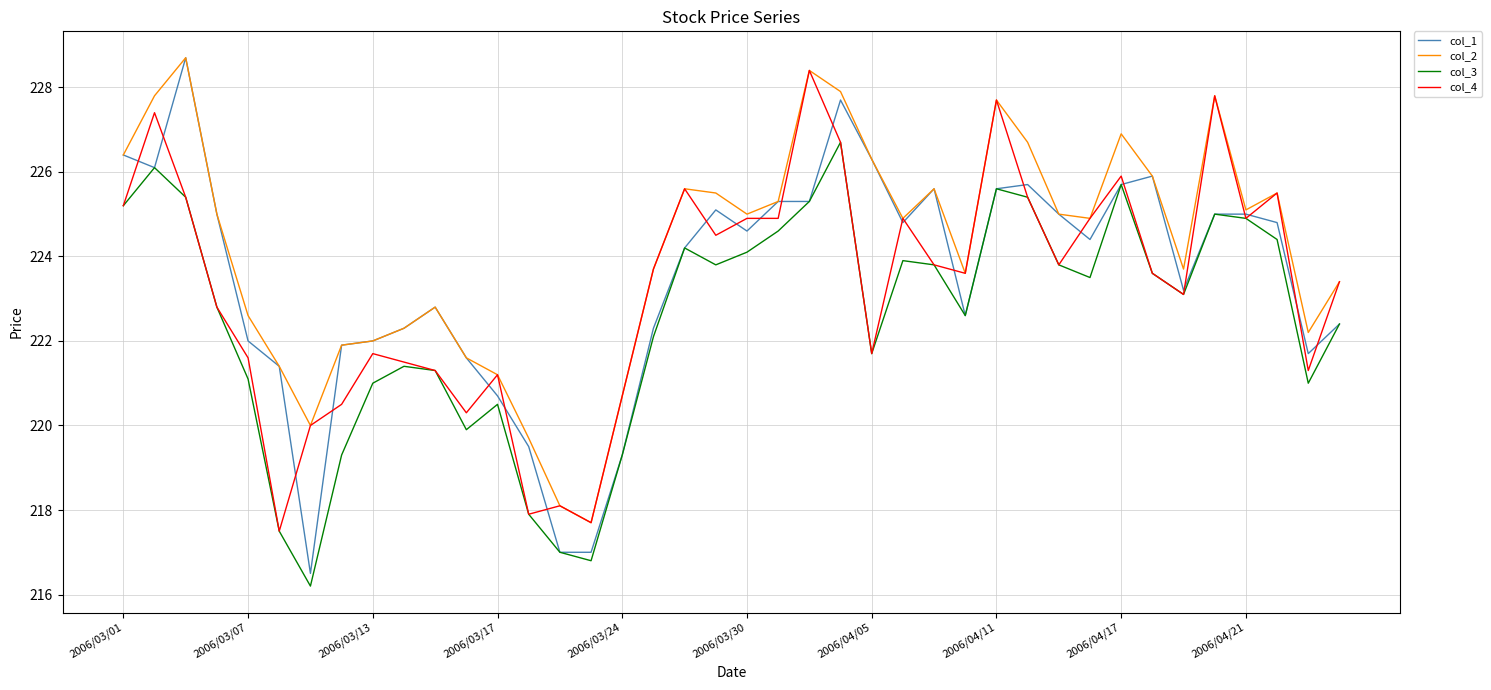

How many categories are shown in the chart?

40